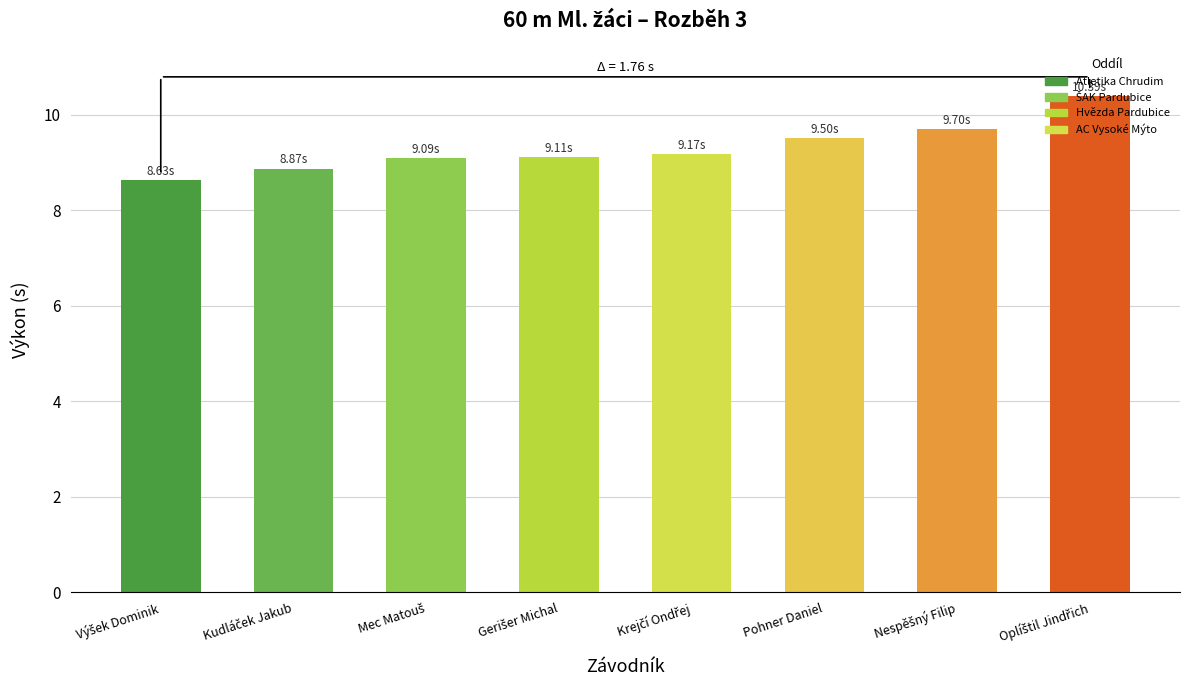

At which category does the chart reach its minimum across all series?

Výšek Dominik